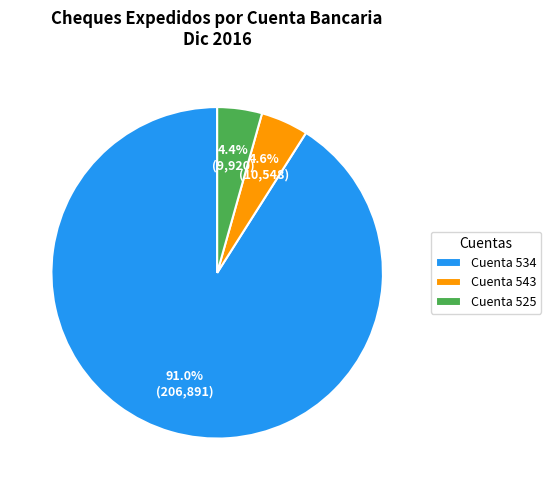

Which slice is the largest?

Cuenta 534